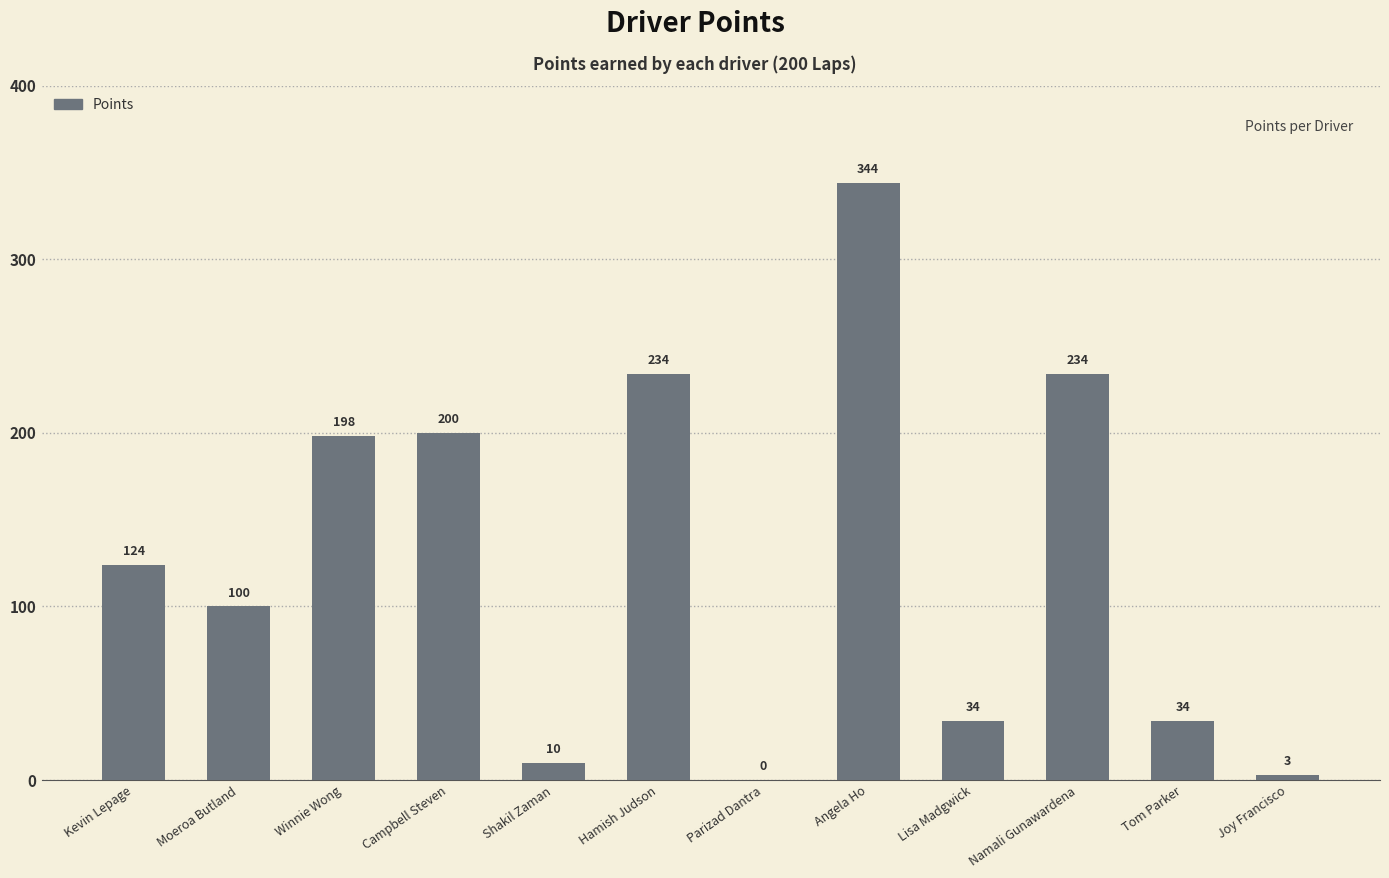

Between Angela Ho and Moeroa Butland, which is larger?

Angela Ho